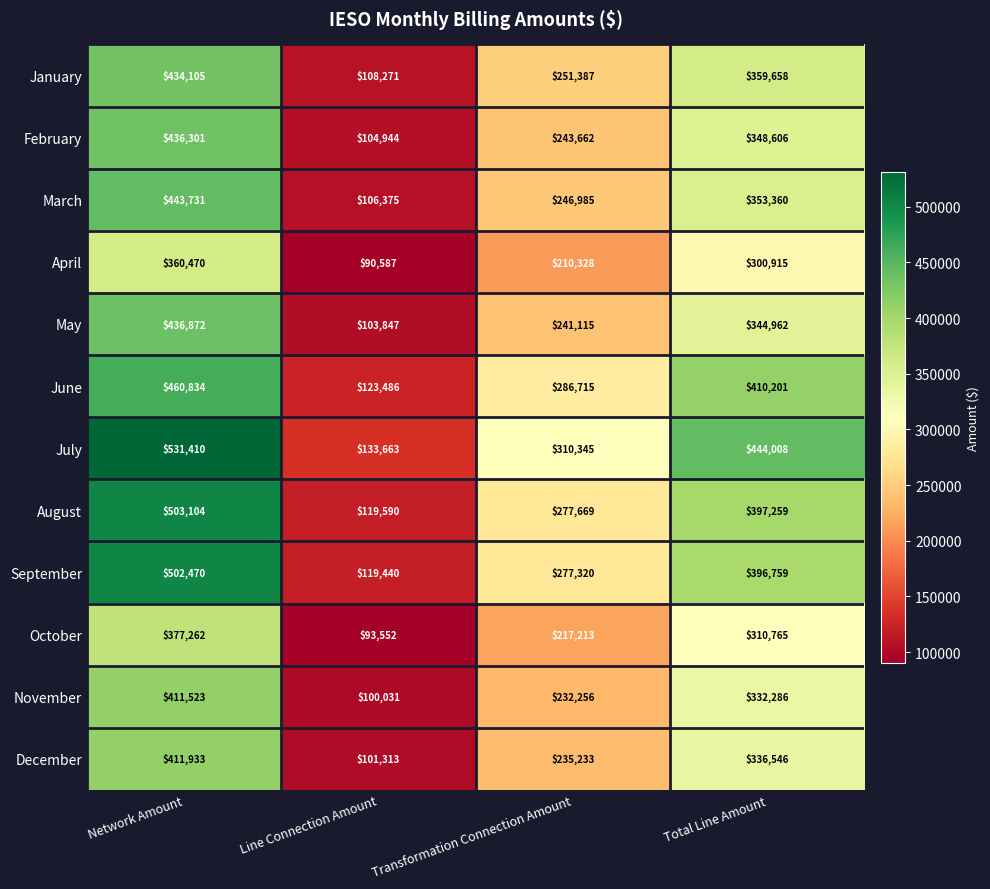

Rank the series by their maximum value, from highest to lowest.

July, August, September, June, March, May, February, January, December, November, October, April